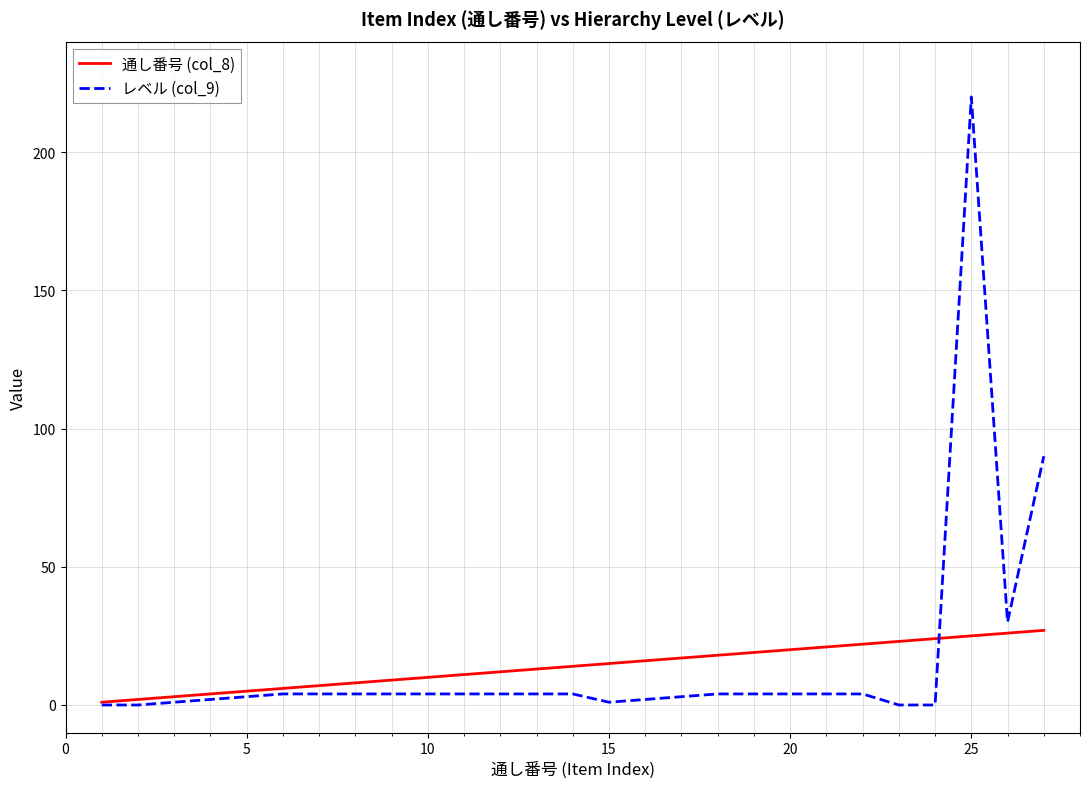

Count the number of data series in this chart.

2